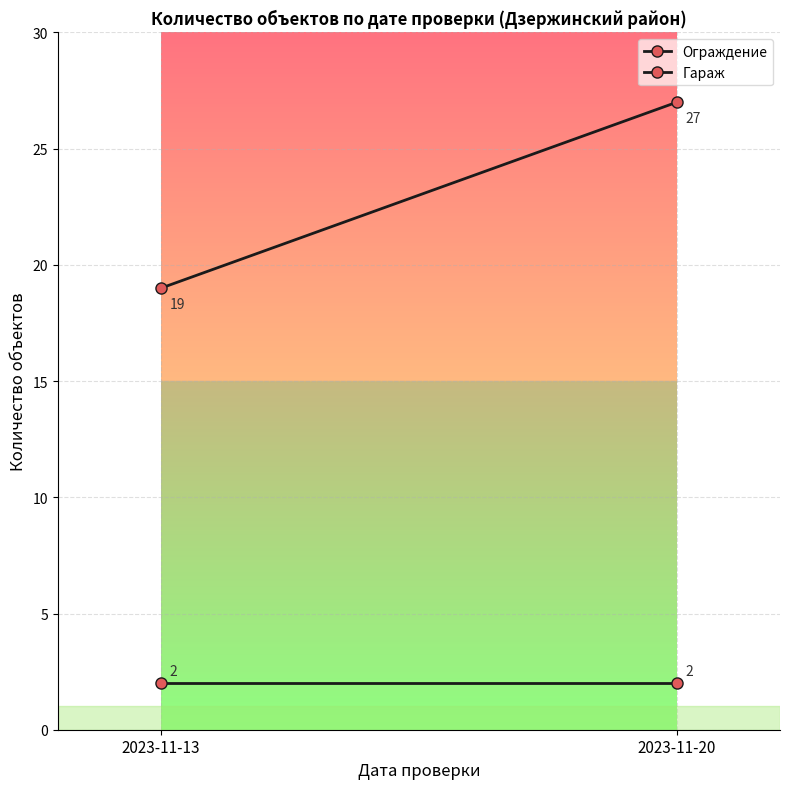

Is it true that Гараж equals 27 at 2023-11-20?

True